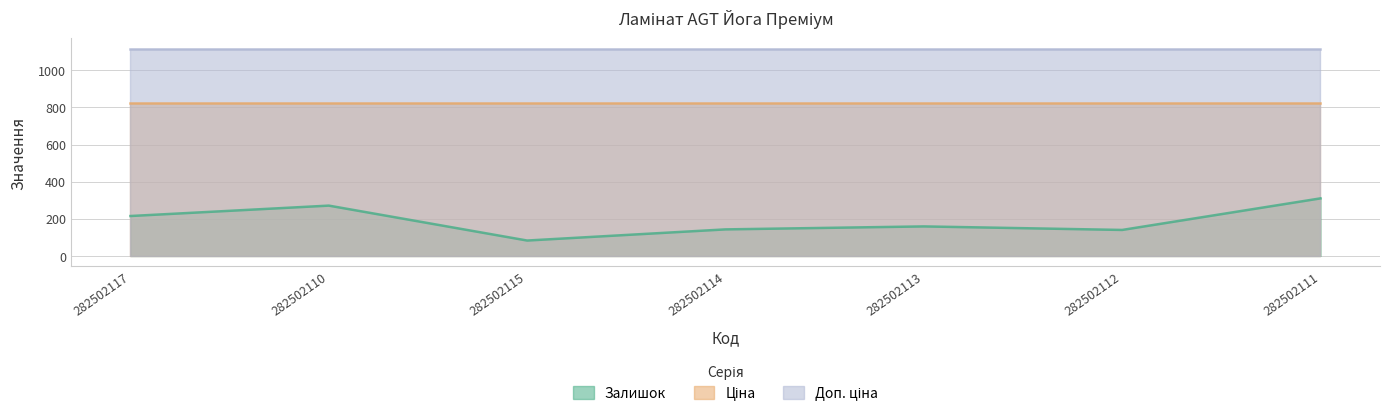

True or false: Доп. ціна and Ціна cross at least once.

False